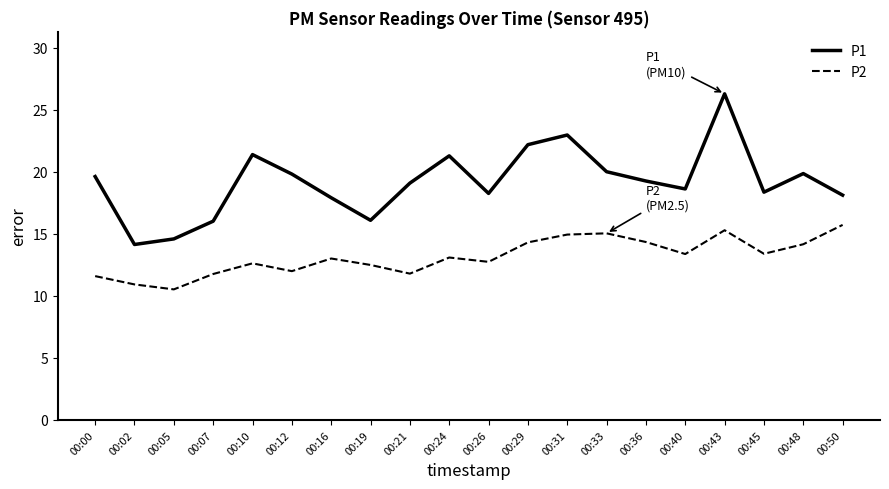

Which series has the largest total across all categories?

P1